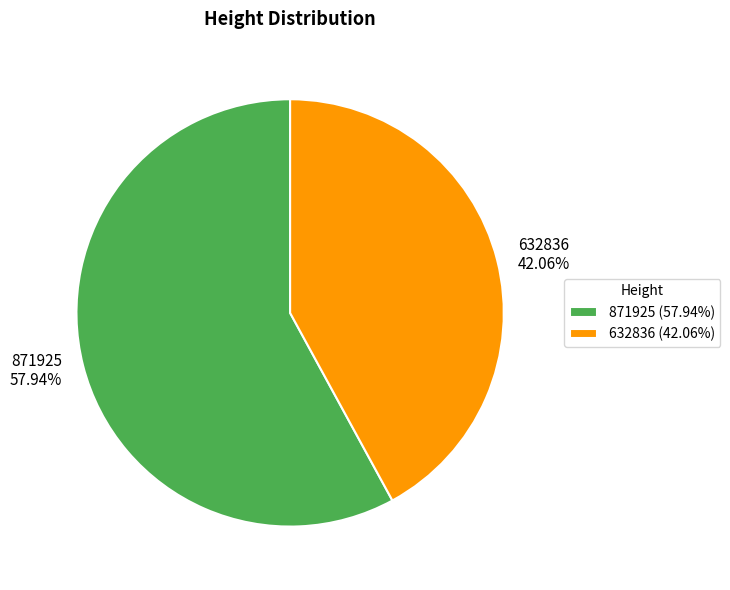

How many slices are in this pie chart?

2